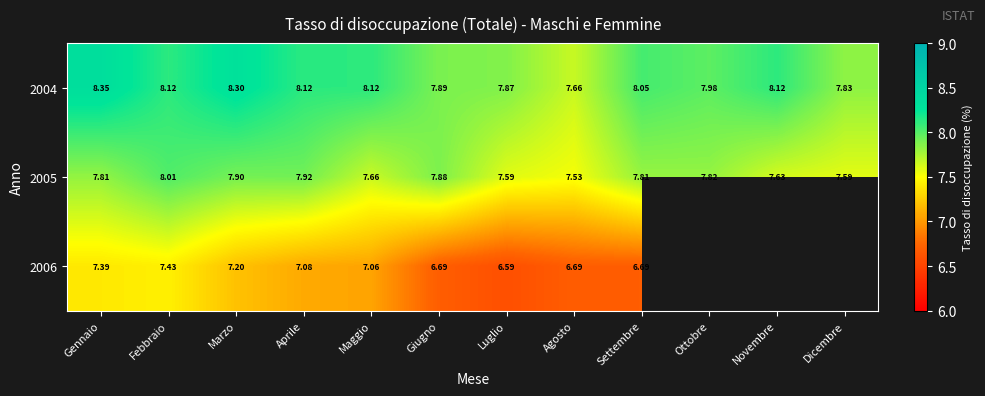

Where is 2005 nearest to the value 7?

Agosto